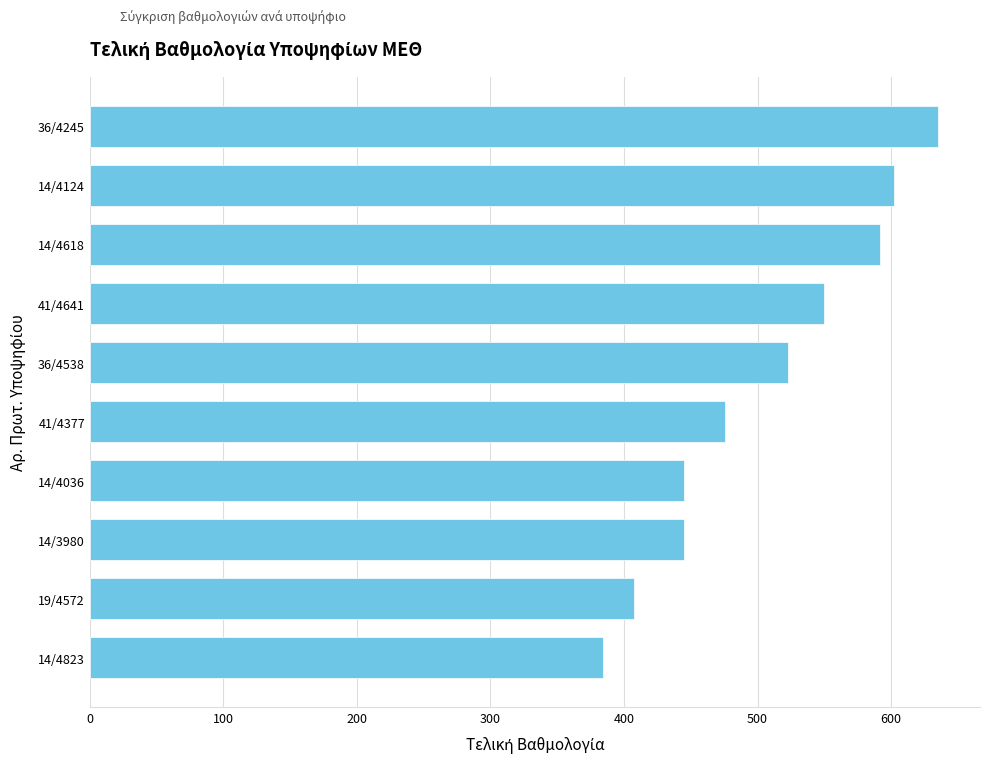

The value at 36/4245 is 128.8. True or false?

False